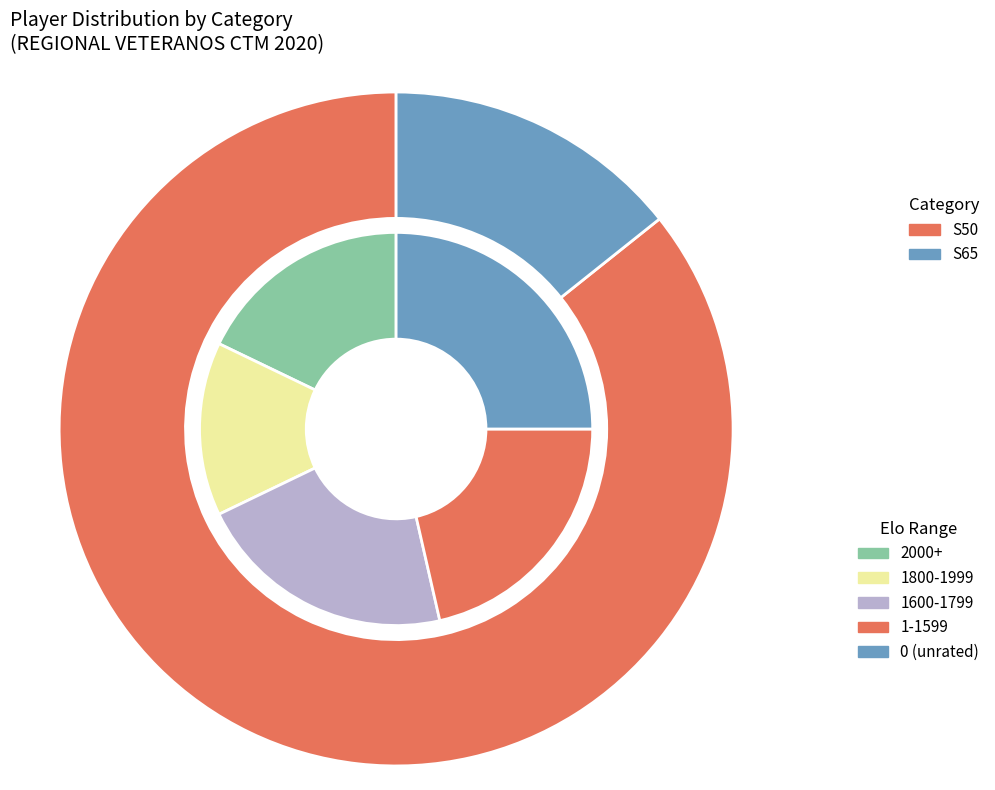

Is it true that S65 is 14% of the pie?

True